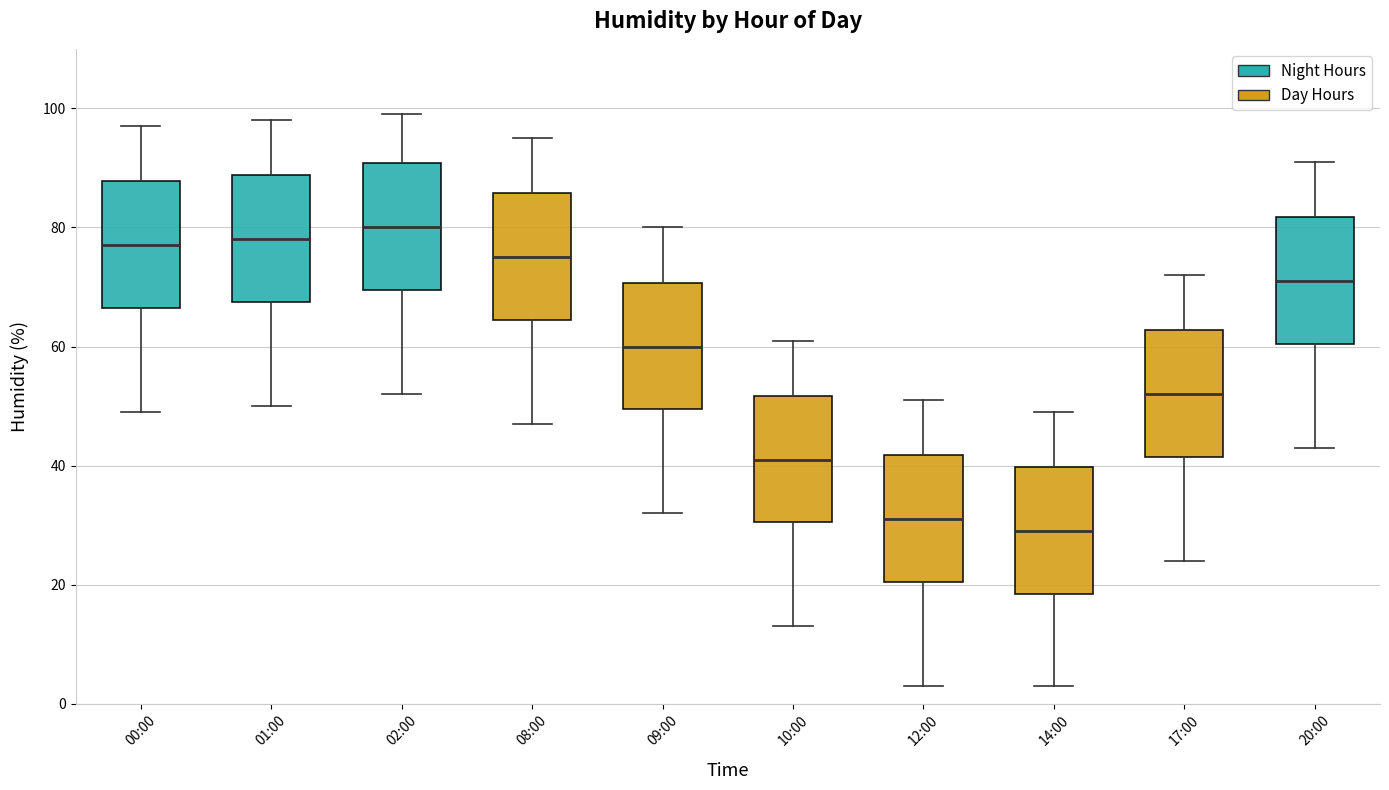

Where is the upper edge of the box for 14:00 on the y-axis? The values are not printed on the chart, so give them approximately, as read against the axis.

40